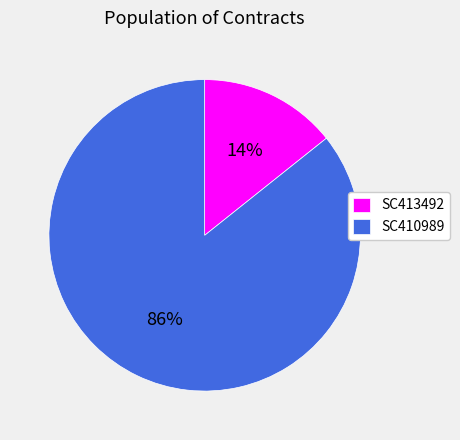

Rank the categories by value from lowest to highest.

SC413492, SC410989